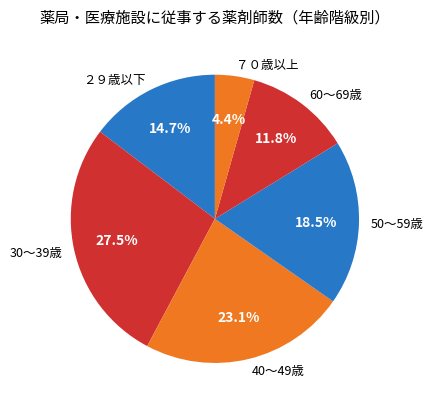

Which category has the biggest portion of the pie?

30～39歳